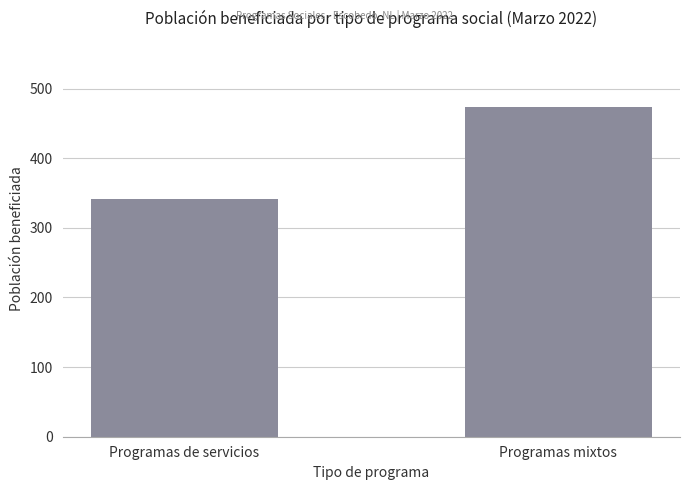

How many distinct data groups are displayed?

1